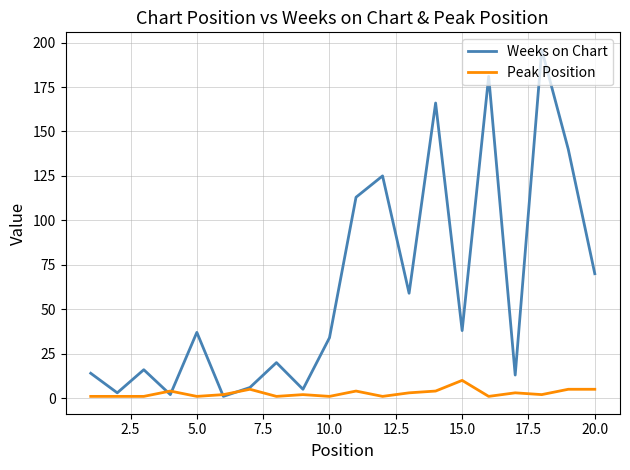

Which series has the largest total across all categories?

Weeks on Chart